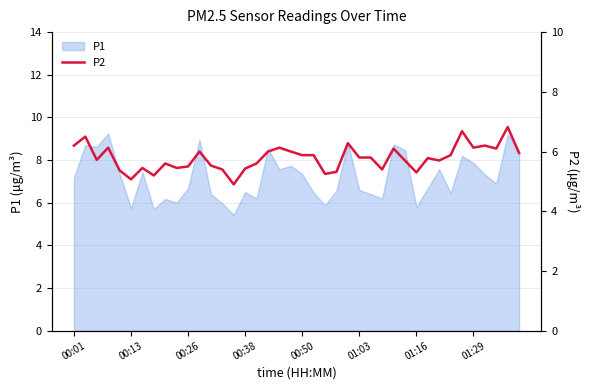

Is it true that P1 equals 10.1 at 00:13?

False